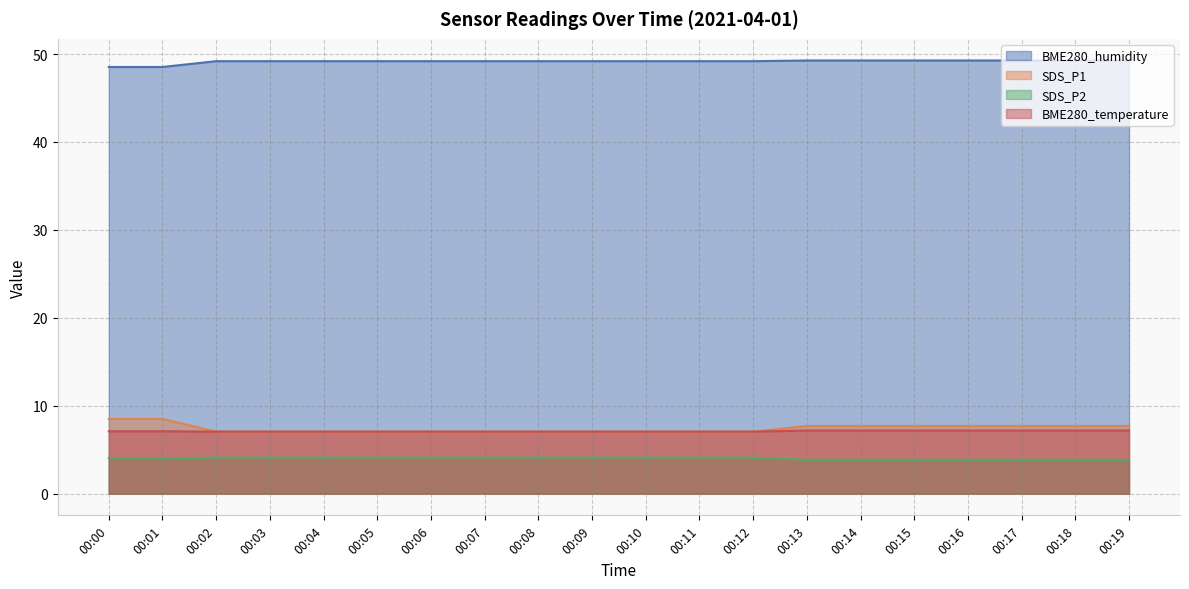

Between 00:02 and 00:01, which is larger?

00:02